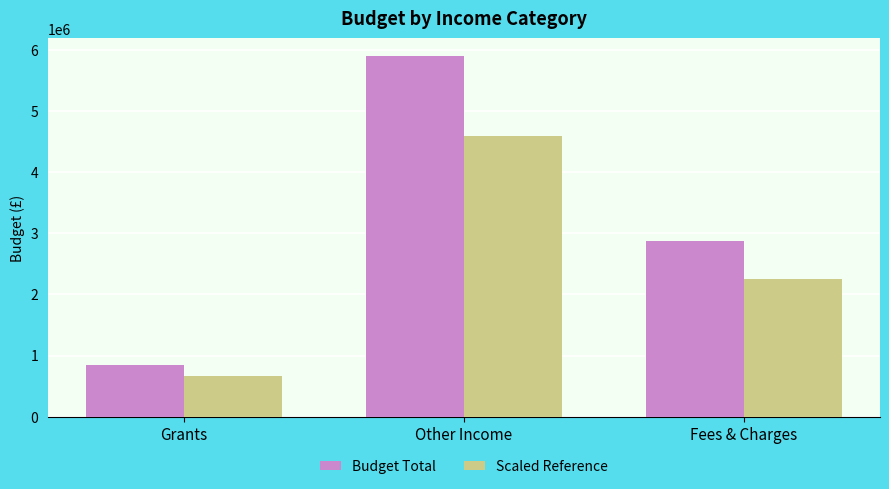

Which series has the largest range (max minus min)?

Budget Total